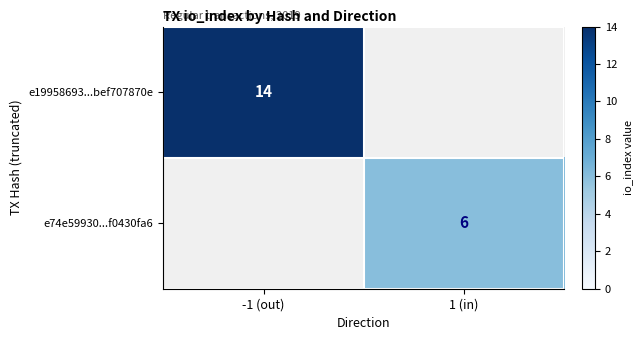

The value of e19958693...bef707870e at -1 (out) is 14. True or false?

True